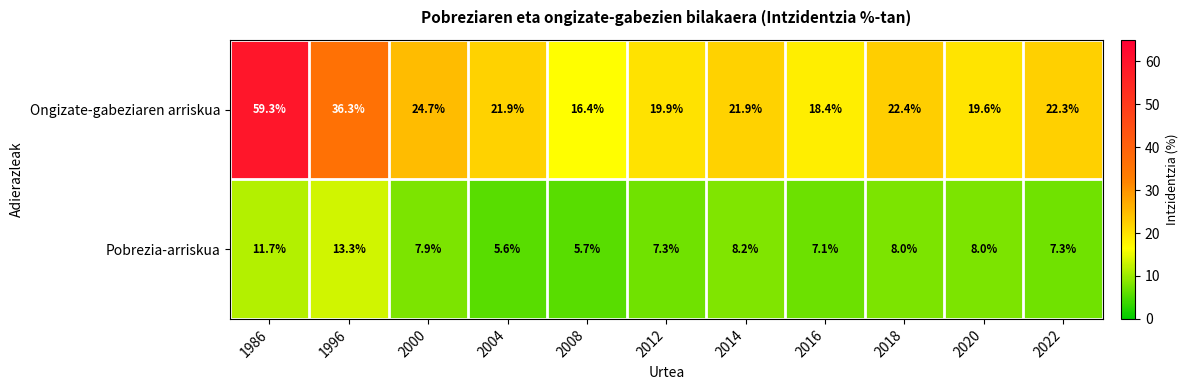

Reading left to right, list all the values displayed in this chart.

Ongizate-gabeziaren arriskua: 59.3	36.3	24.7	21.9	16.4	19.9	21.9	18.4	22.4	19.6	22.3
Pobrezia-arriskua: 11.7	13.3	7.9	5.6	5.7	7.3	8.2	7.1	8.0	8.0	7.3